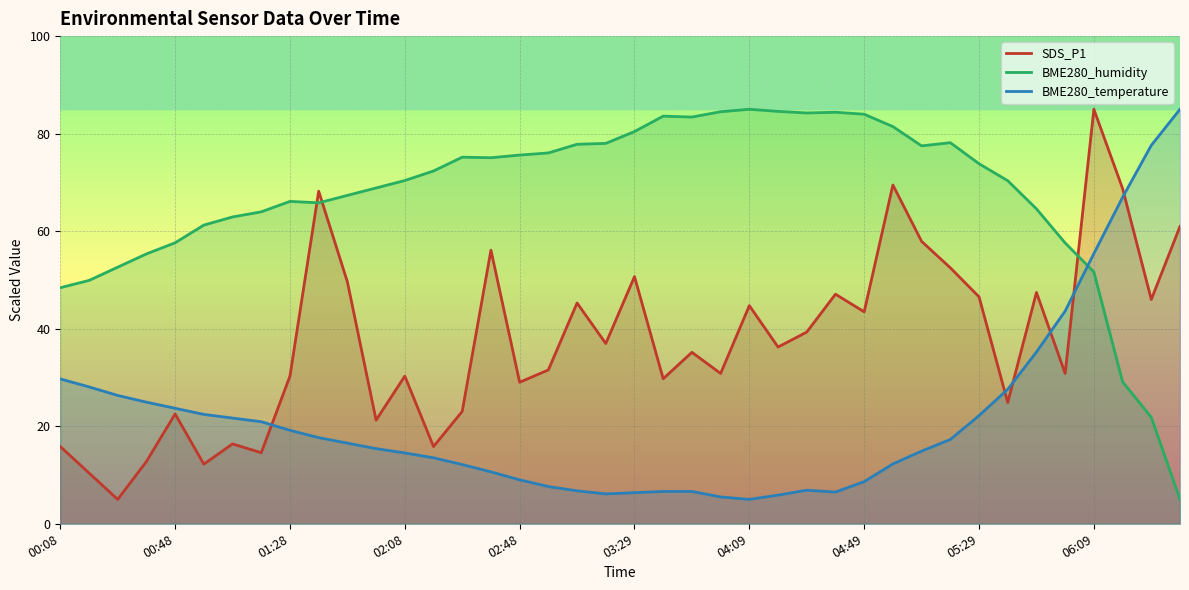

What is the maximum value shown in the chart?

85.0